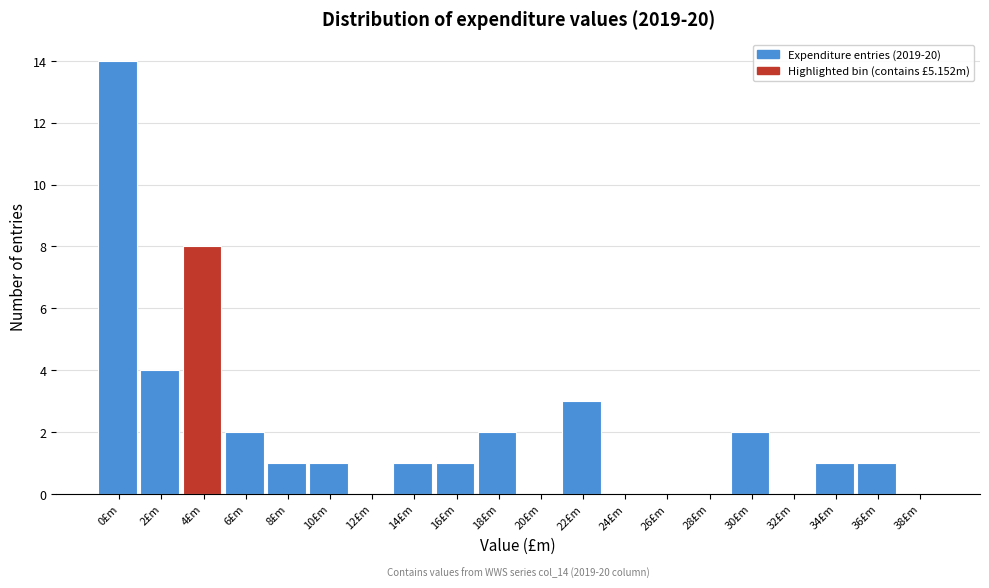

Reading right to left, what are all the values shown in this chart?

38£m=0	36£m=1	34£m=1	32£m=0	30£m=2	28£m=0	26£m=0	24£m=0	22£m=3	20£m=0	18£m=2	16£m=1	14£m=1	12£m=0	10£m=1	8£m=1	6£m=2	4£m=8	2£m=4	0£m=14